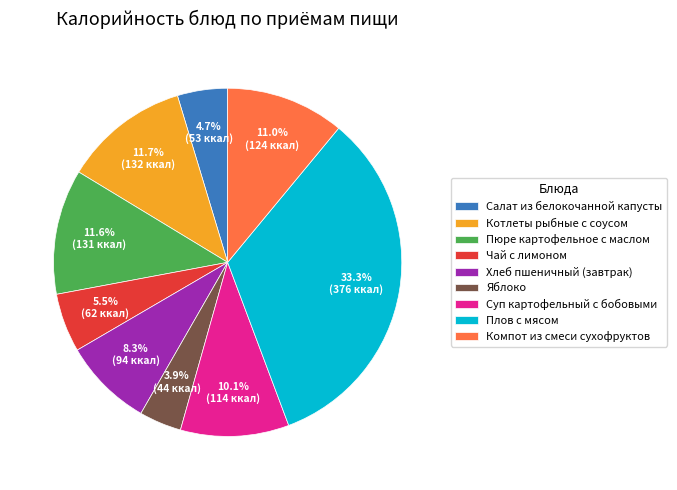

What percentage is the Яблоко slice, to the nearest percent?

4%